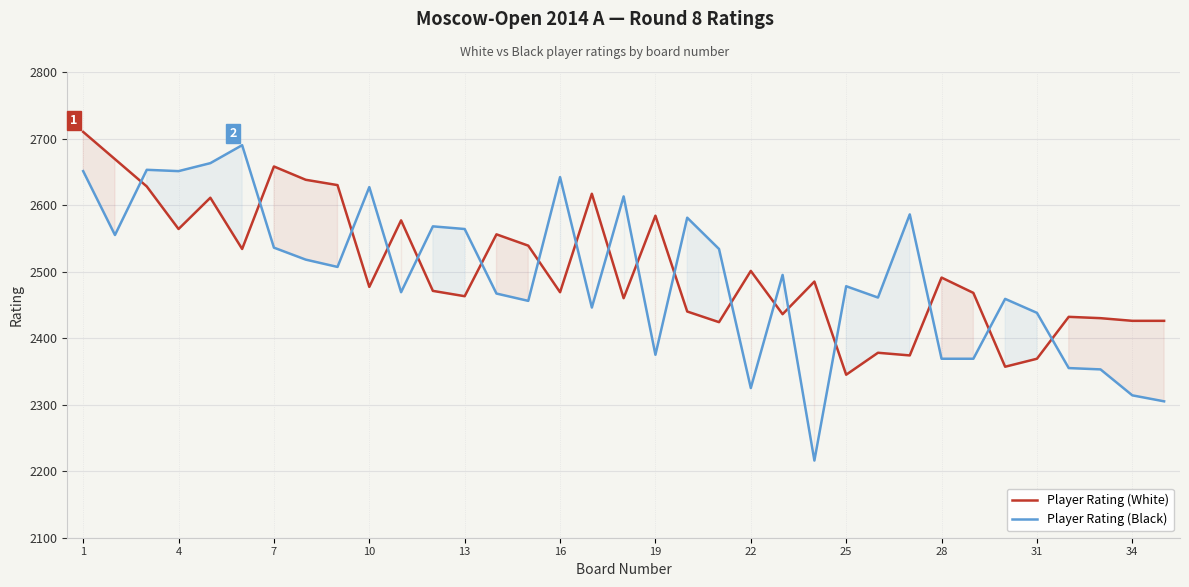

What is the value of the Player Rating (White) point at the 15th from the left?

2539